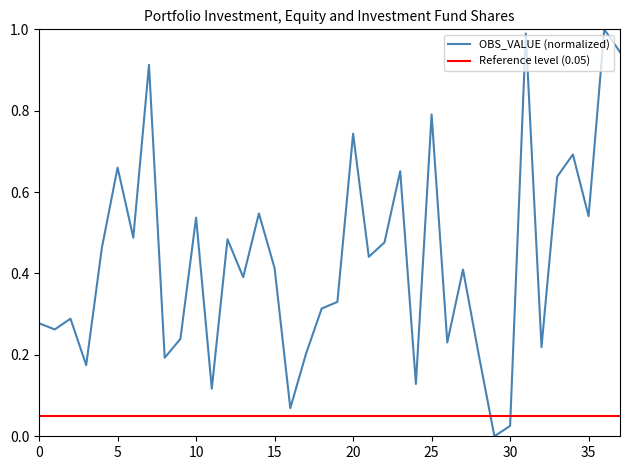

Approximately how many times larger is the value at 2017-Q1 compared to 2022-Q2?

0.4